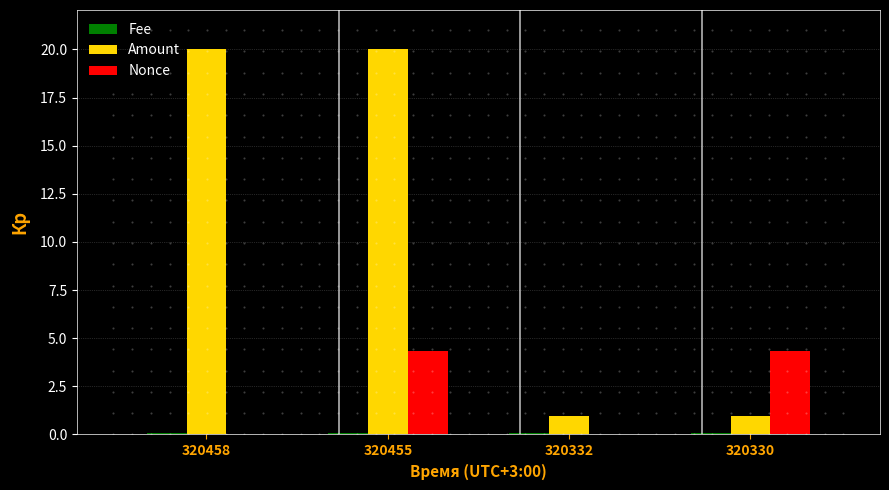

What is the total value across all series at 320458?

20.1